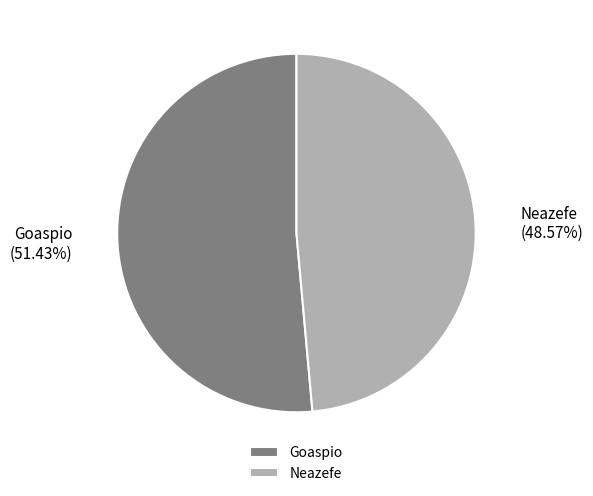

Which category accounts for the majority?

Goaspio